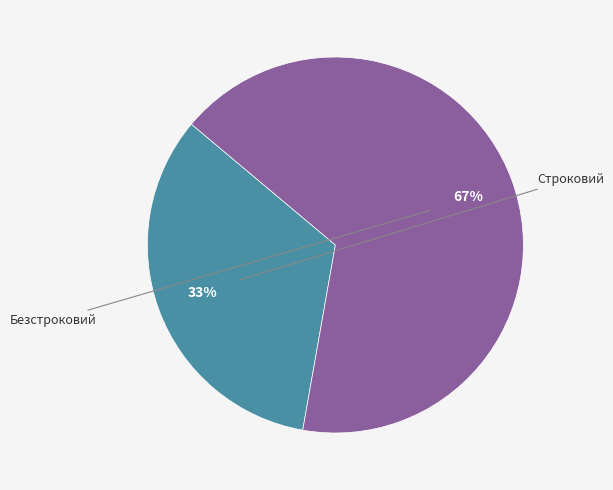

How many segments does this pie chart have?

2